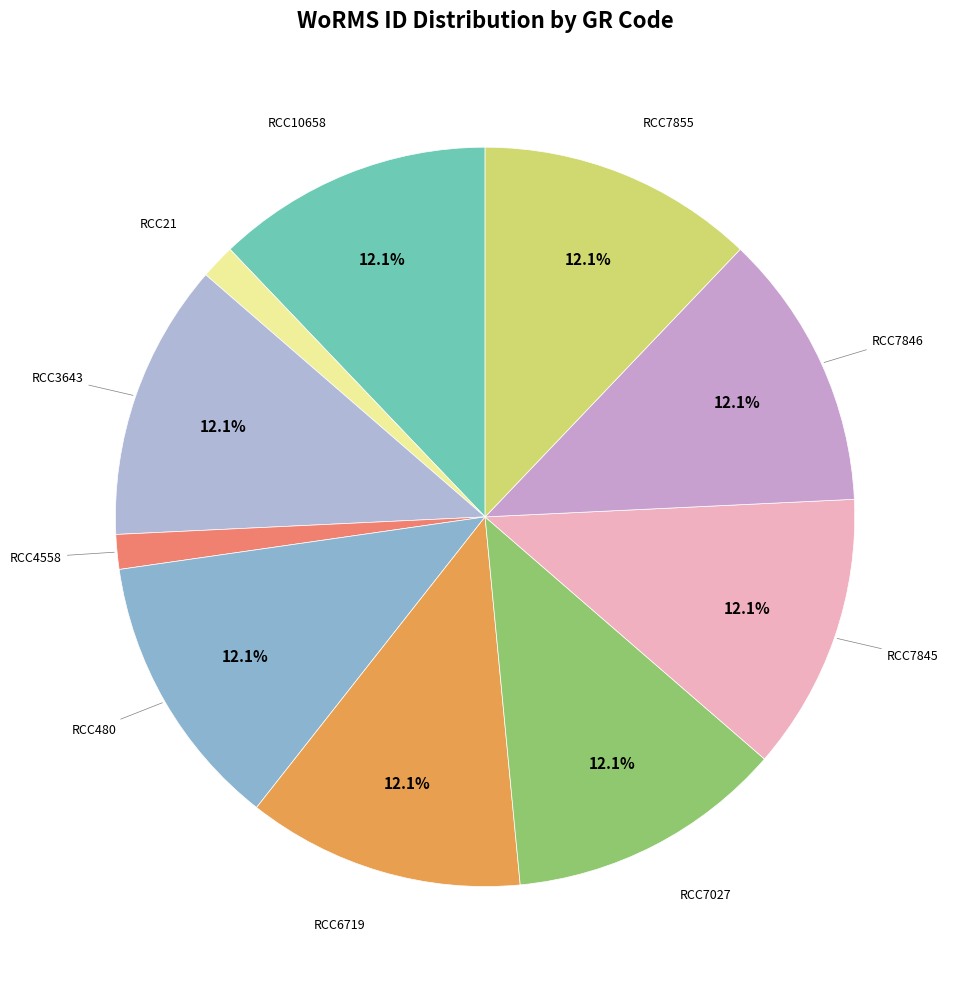

What percentage is the RCC6719 slice, to the nearest percent?

12%